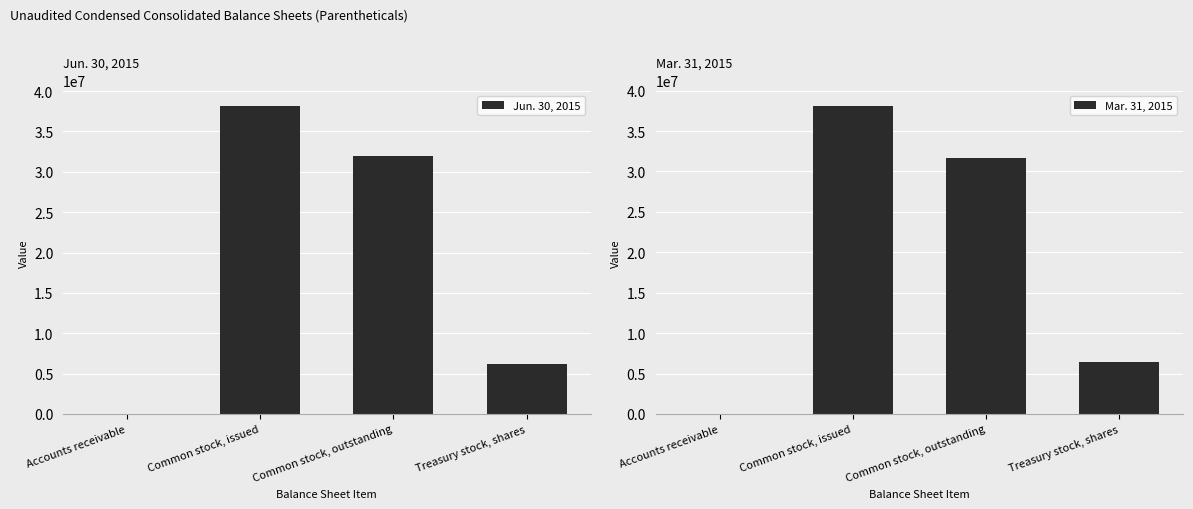

What is the sum of all Mar. 31, 2015 values?

76236536